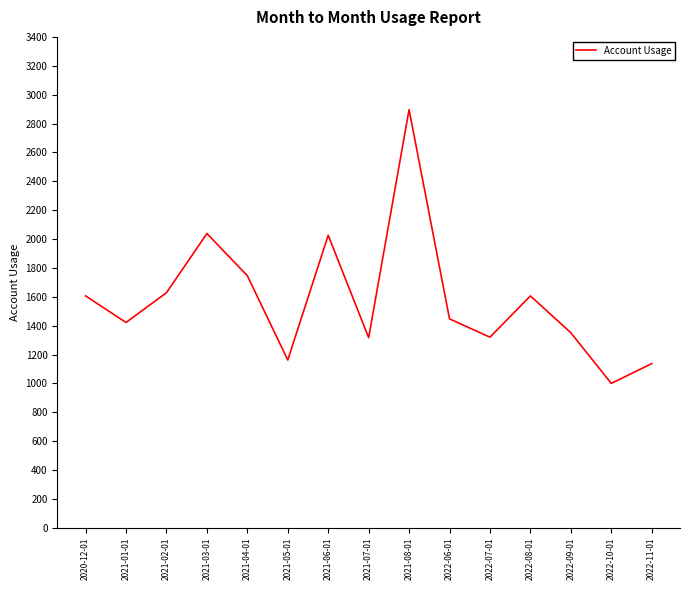

What is the change in value from 2021-02-01 to 2021-03-01?

+410